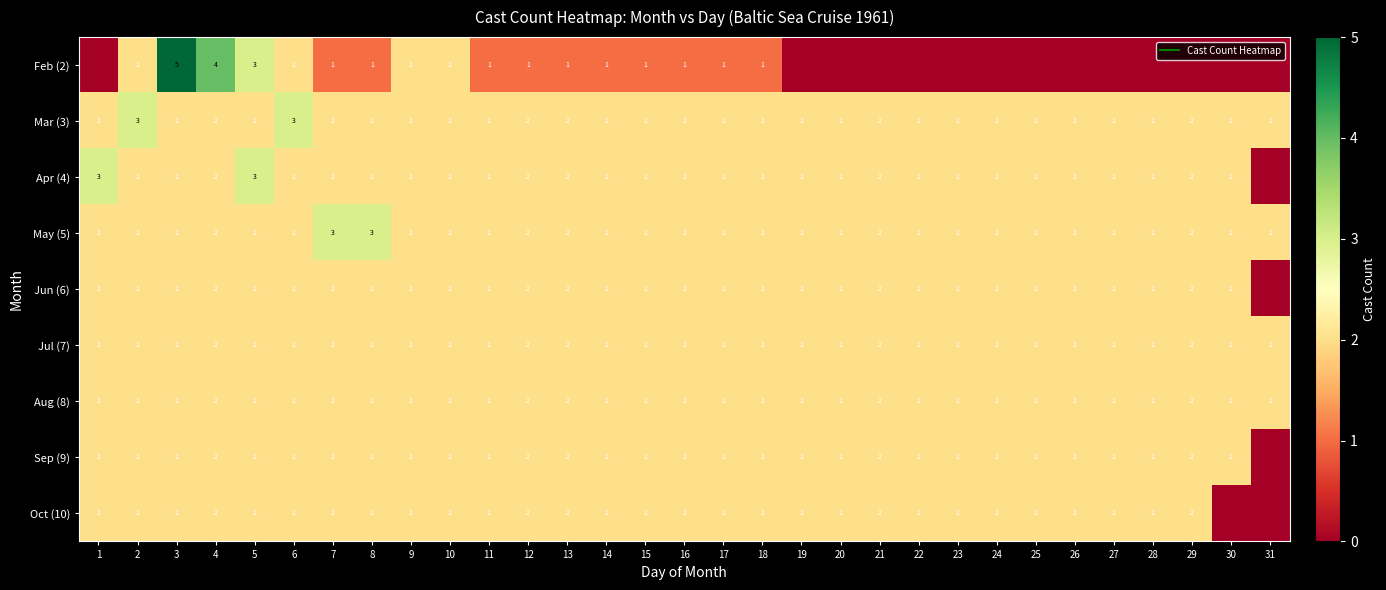

How many categories are shown in the chart?

31